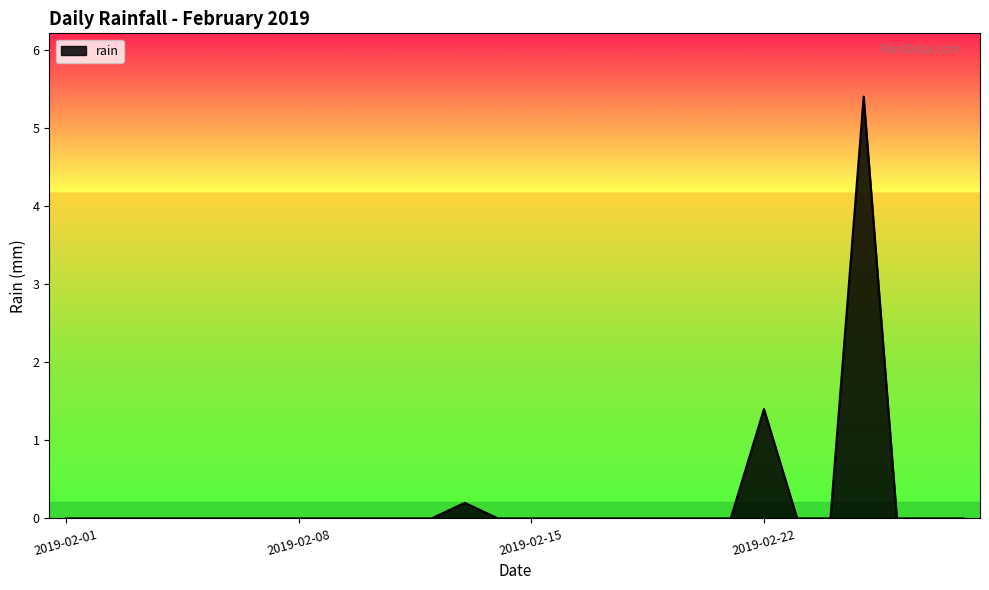

What is the sum of all values?

7.0